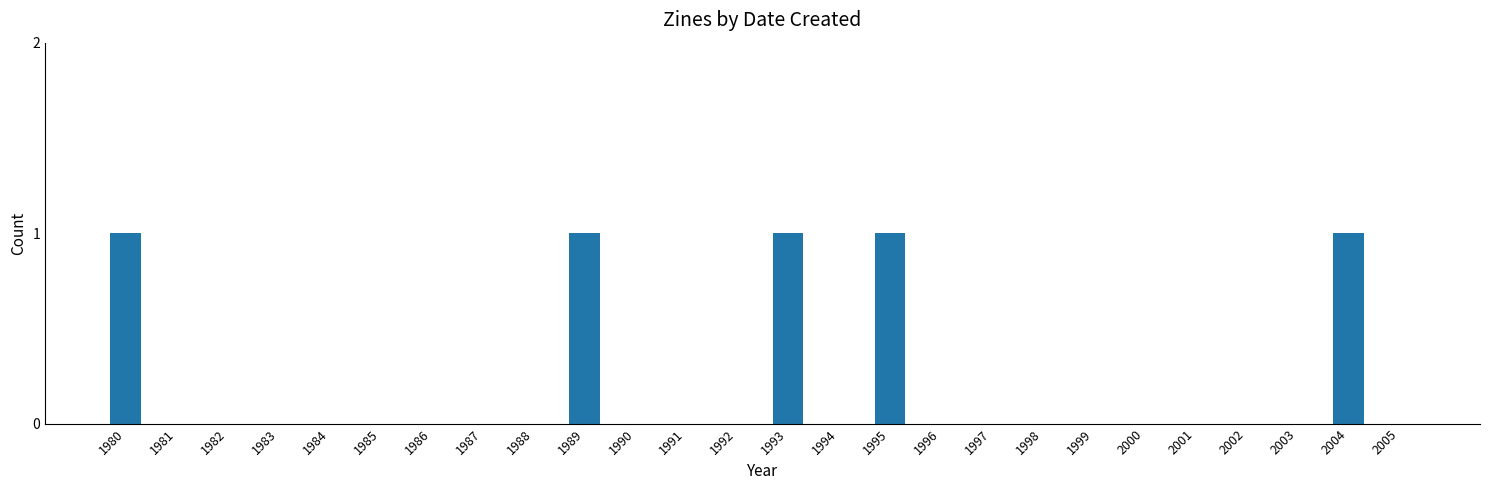

Approximately how many times larger is the value at 1993 compared to 1980?

1.0